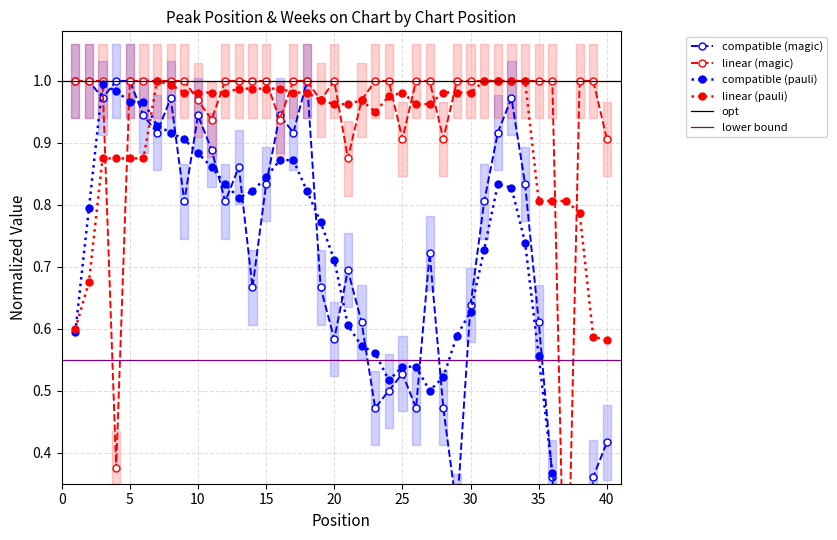

True or false: Peak Position and Weeks on Chart intersect in this chart.

True